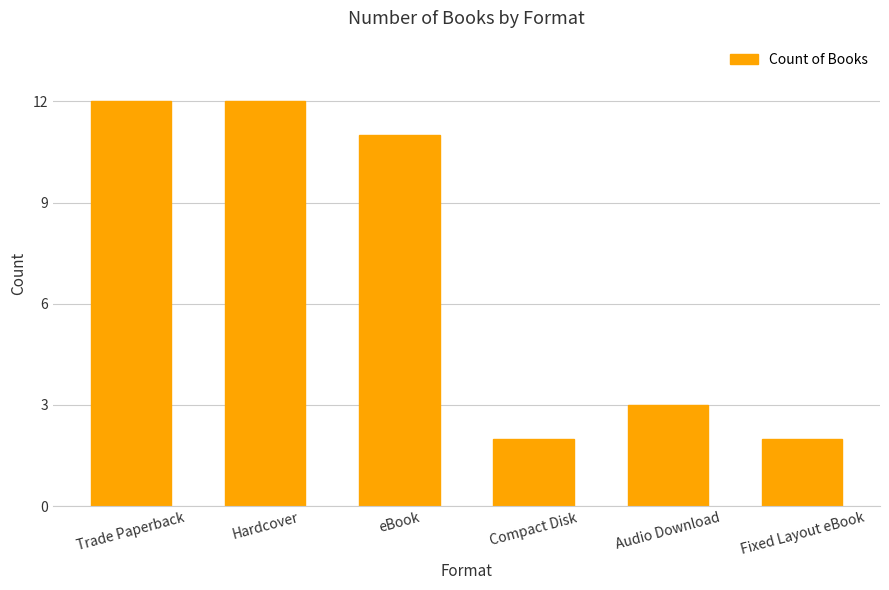

What is the maximum value shown in the chart?

12